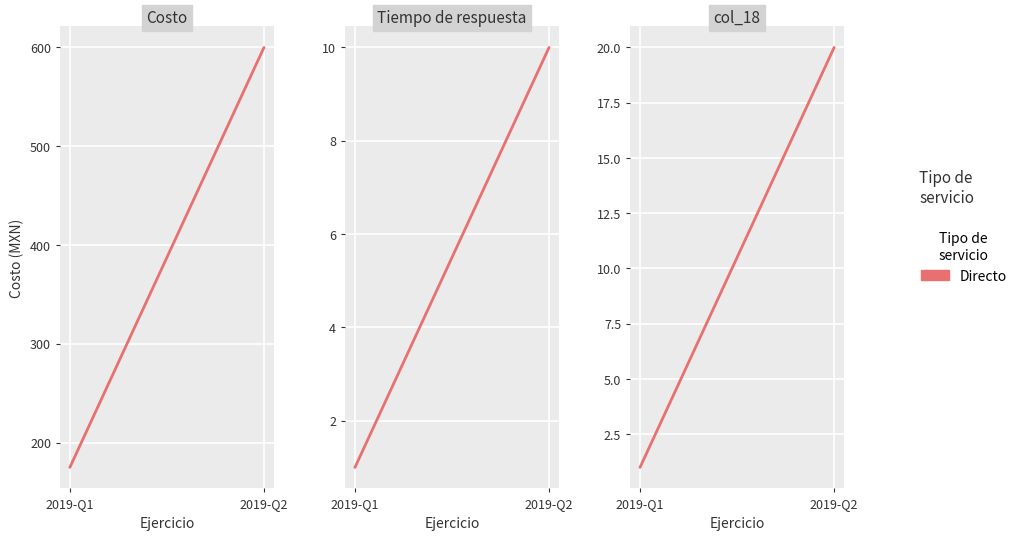

What is the maximum value shown in the chart?

20